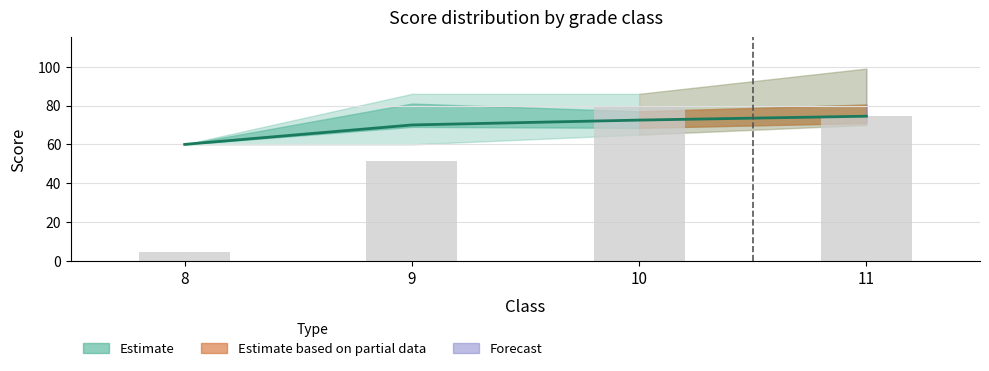

Does the chart contain any negative values?

No